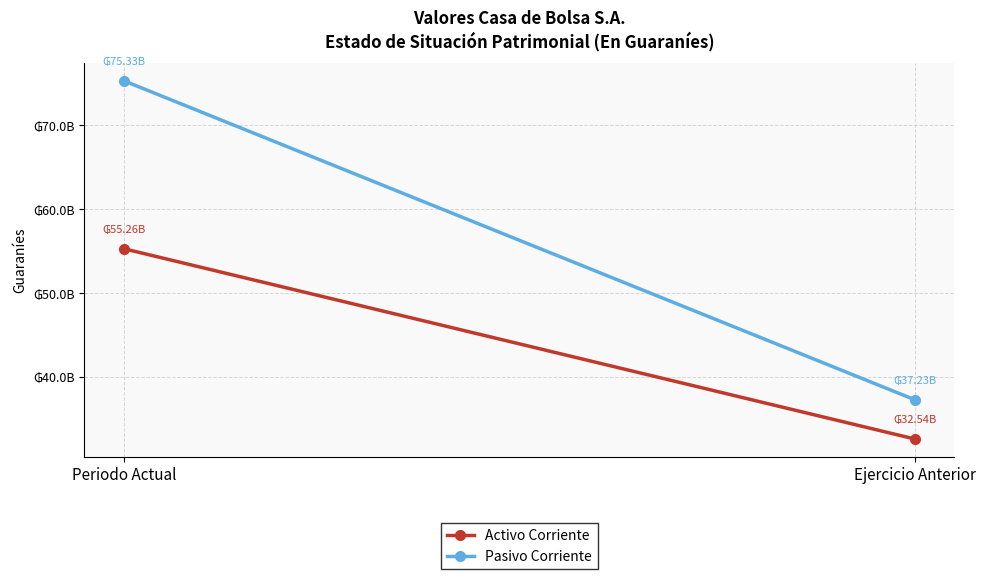

How many data points in Pasivo Corriente are less than 75326882804?

1